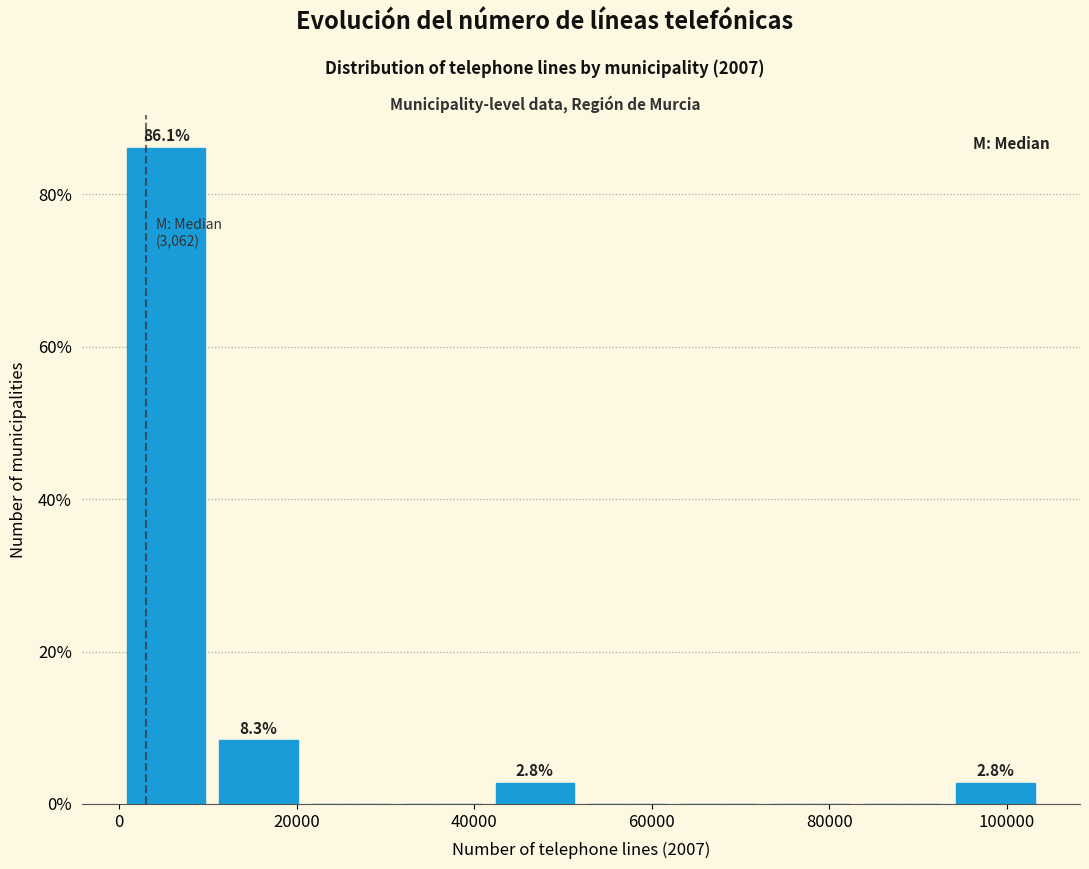

Over which range of the x-axis is the bar tallest?

0 to 10000